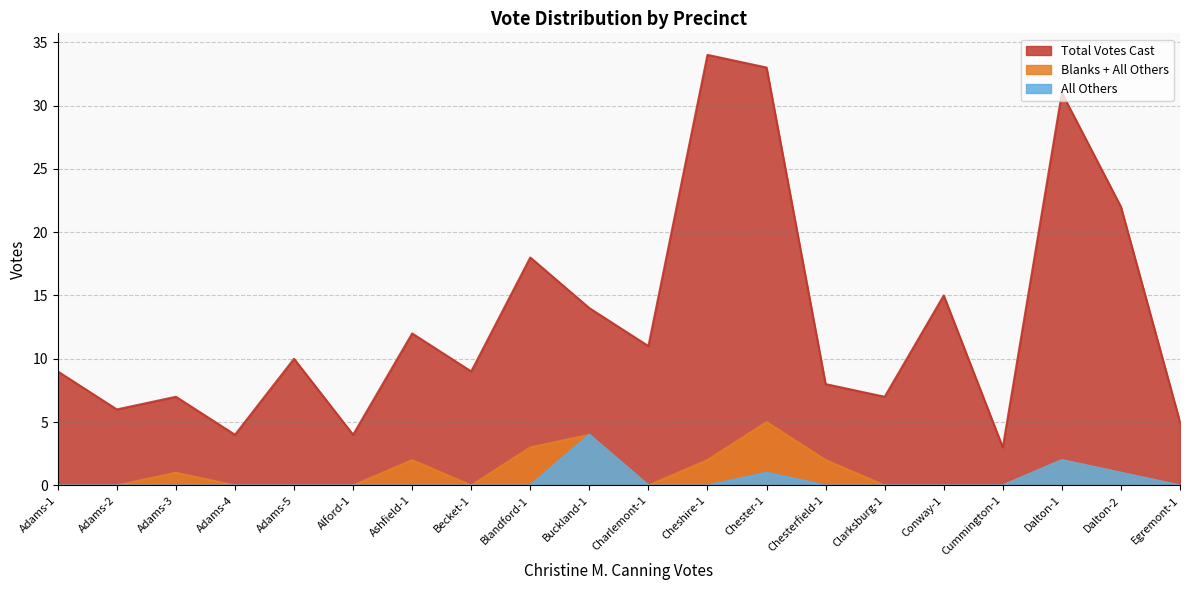

How many values in All Others are above zero?

4